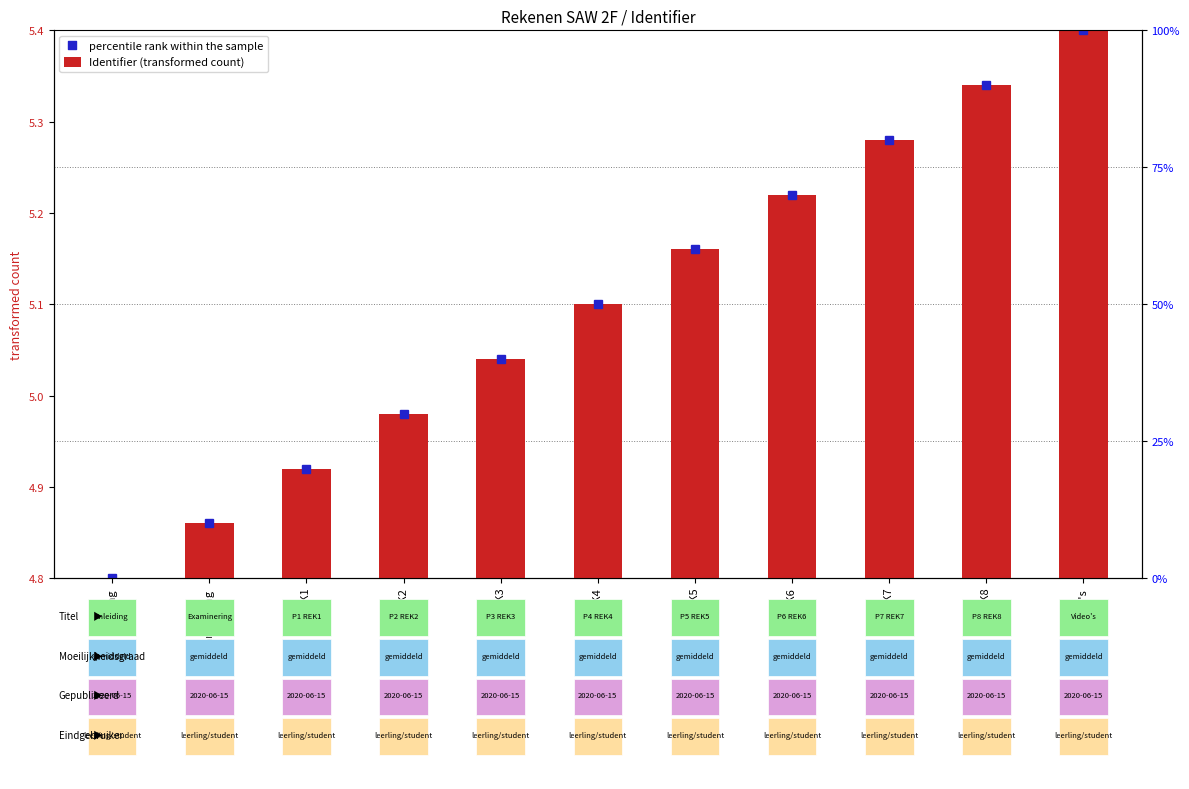

Between P3 REK3 and Video's, which is larger?

Video's